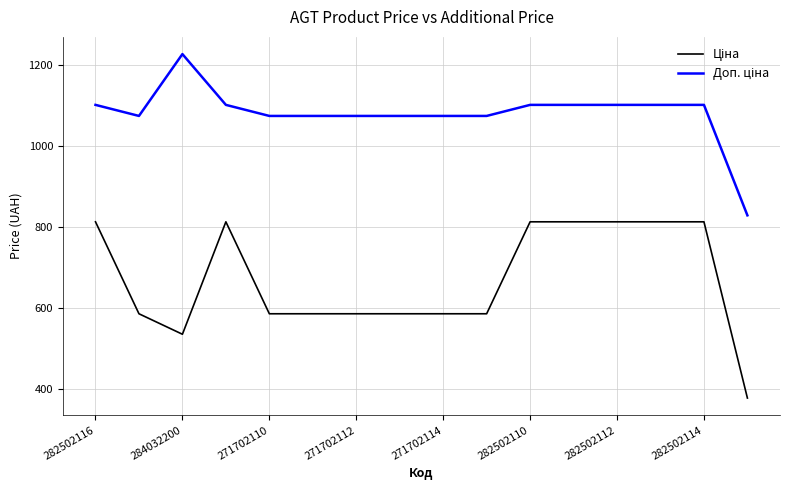

What is the smallest value displayed?

377.9